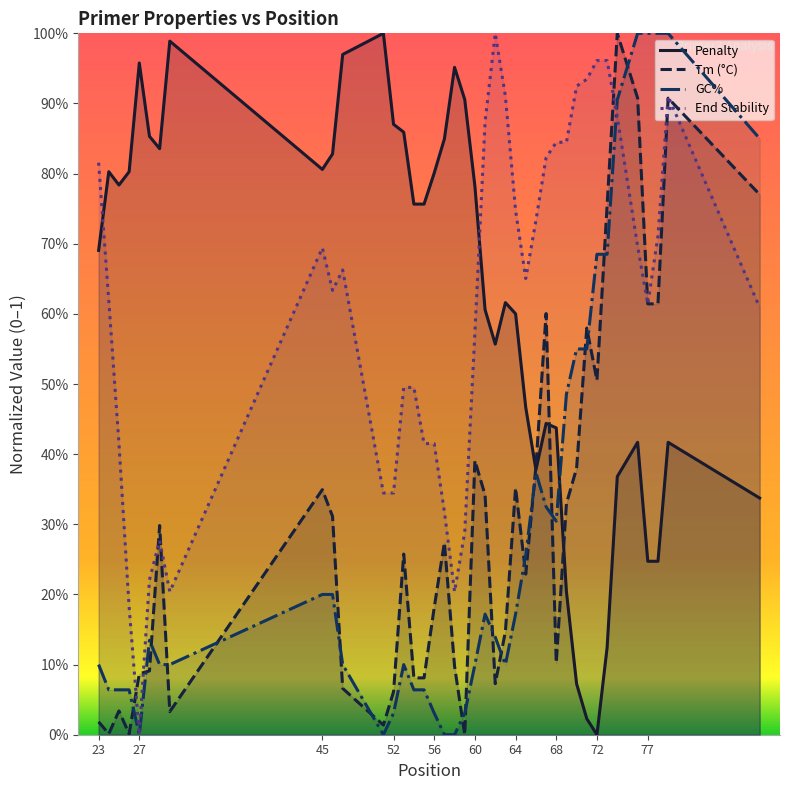

Is the value of PRIMER_LEFT_0_TM at 79 greater than the value of PRIMER_LEFT_0_END_STABILITY at 29?

Yes